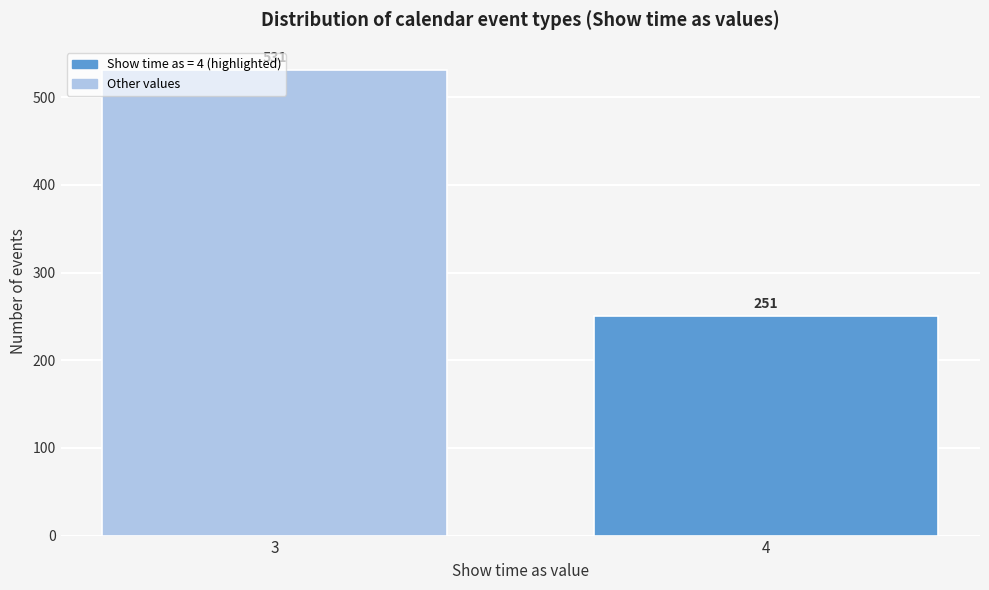

Rank the categories by value from highest to lowest.

3, 4